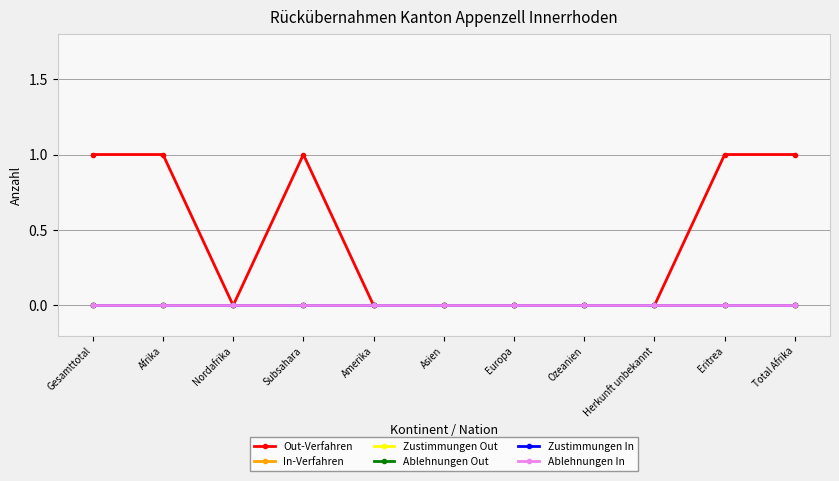

Does the chart have visible grid lines?

Yes